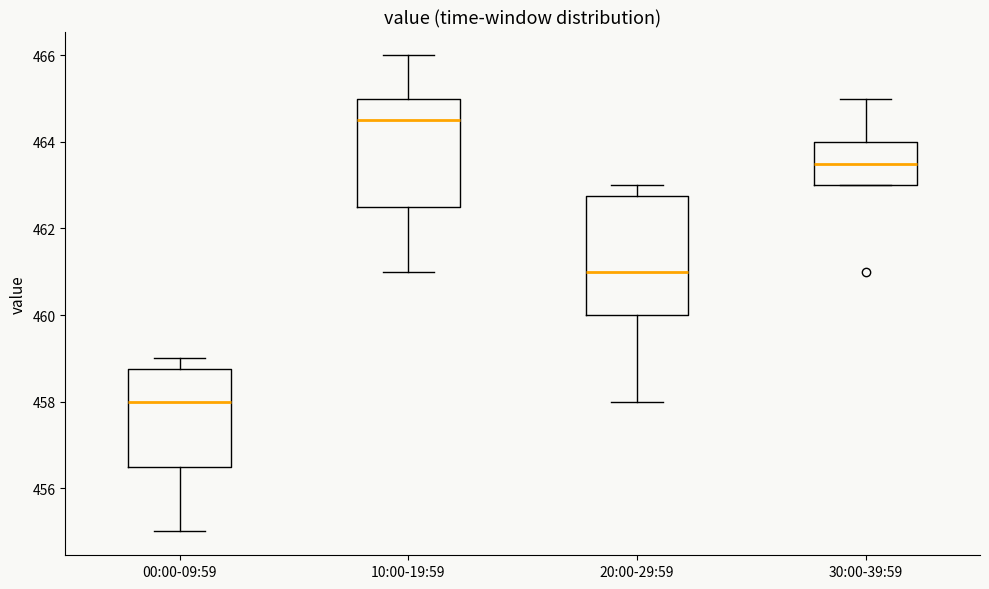

Reading left to right, transcribe this box plot: for each box, give where its median line is, the range the box spans, and where its two whiskers end, as read against the y-axis. The values are not printed on the chart, so give them approximately, as read against the axis.

00:00-09:59: median 458.0, box 456.6 to 458.8, whiskers 455.0 to 459.0
10:00-19:59: median 464.6, box 462.6 to 465.0, whiskers 461.0 to 466.0
20:00-29:59: median 461.0, box 460.0 to 462.8, whiskers 458.0 to 463.0
30:00-39:59: median 463.6, box 463.0 to 464.0, whiskers 463.0 to 465.0